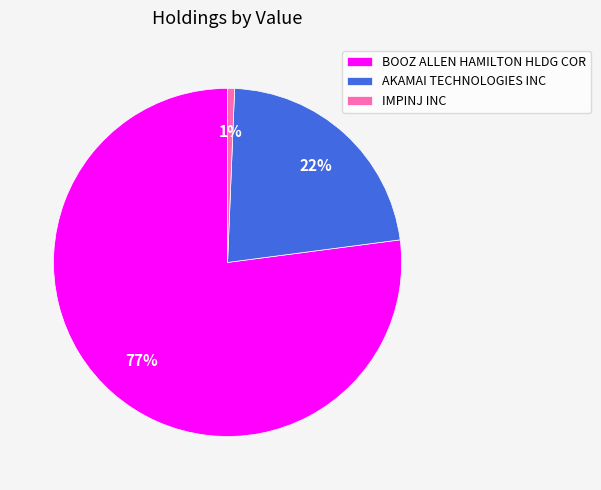

How many segments does this pie chart have?

3